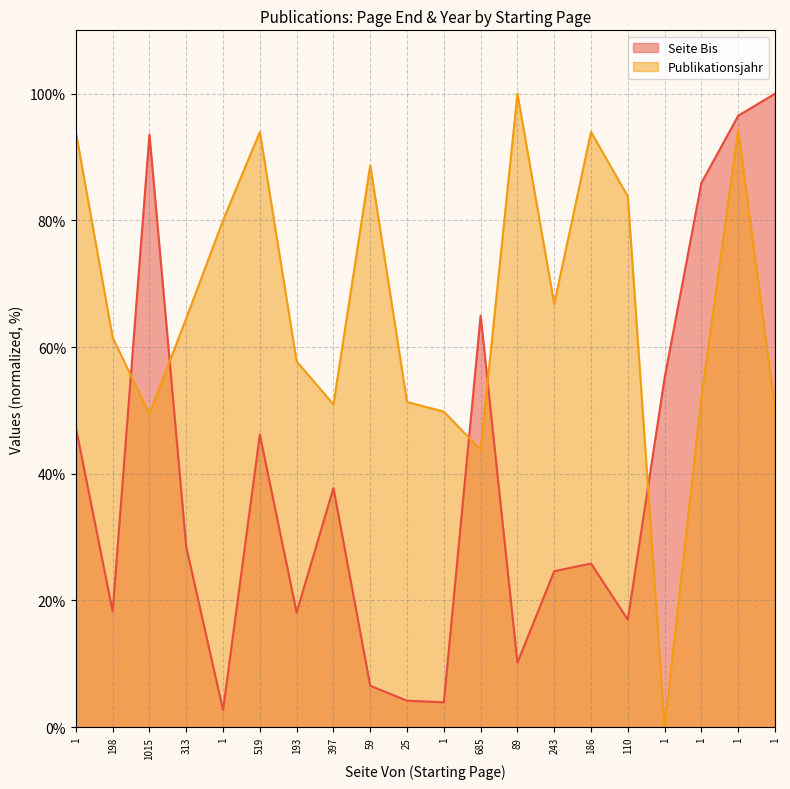

List the labels in order of Publikationsjahr value, smallest first.

1, 685, 1015, 1, 1, 397, 25, 1, 193, 198, 313, 243, 1, 110, 59, 1, 519, 186, 1, 89